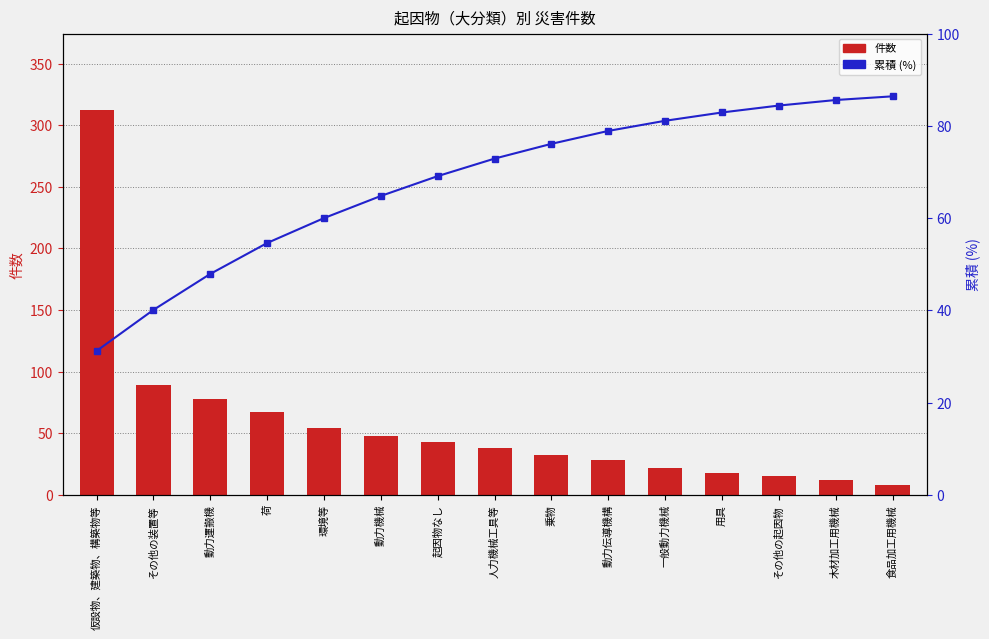

What position from the right is 木材加工用機械?

2